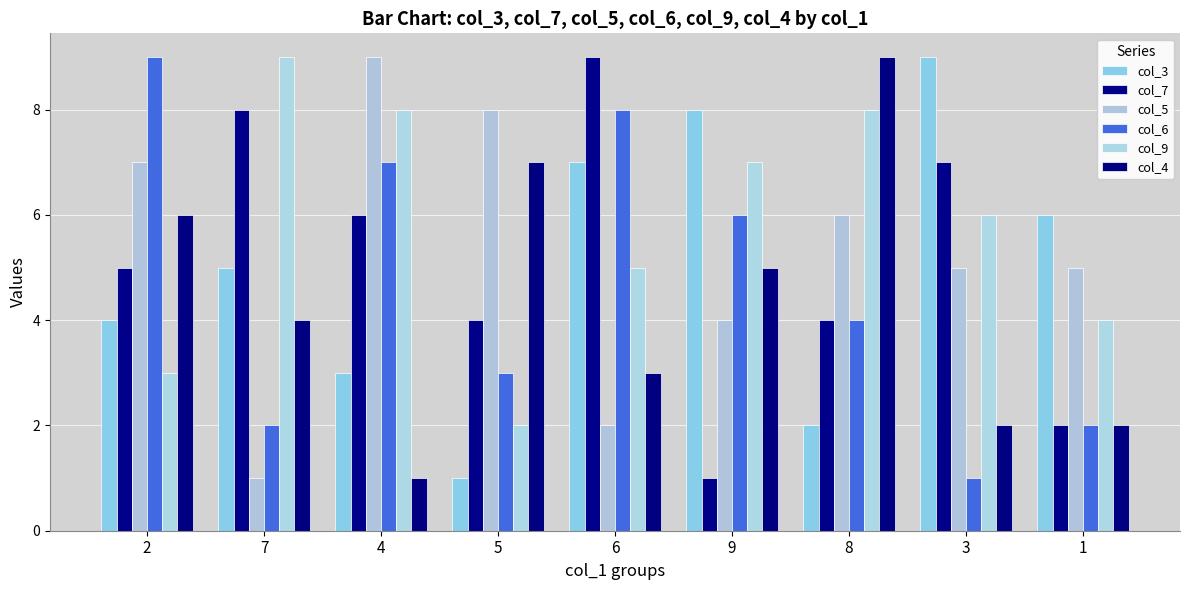

Are the bars grouped side by side (vs. stacked)?

Yes